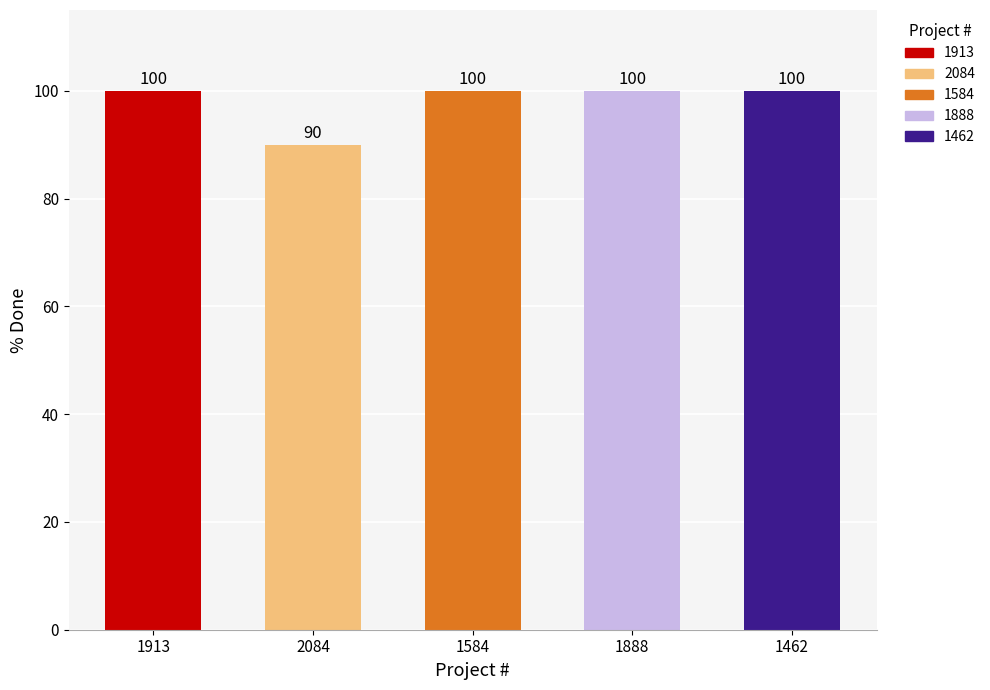

Between 2084 and 1584, which is larger?

1584